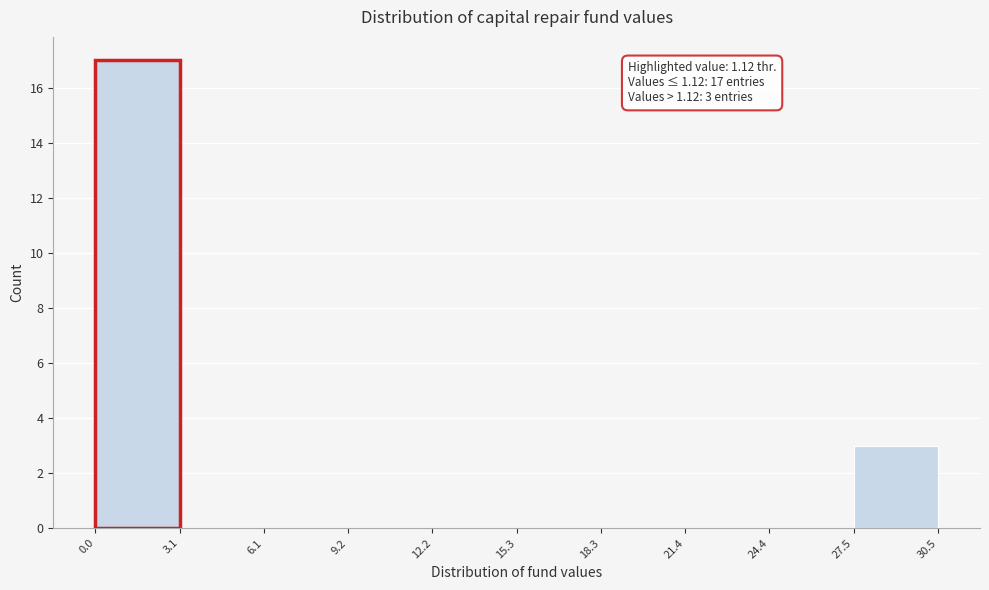

Which range on the x-axis has the tallest bar?

0.0 to 3.1